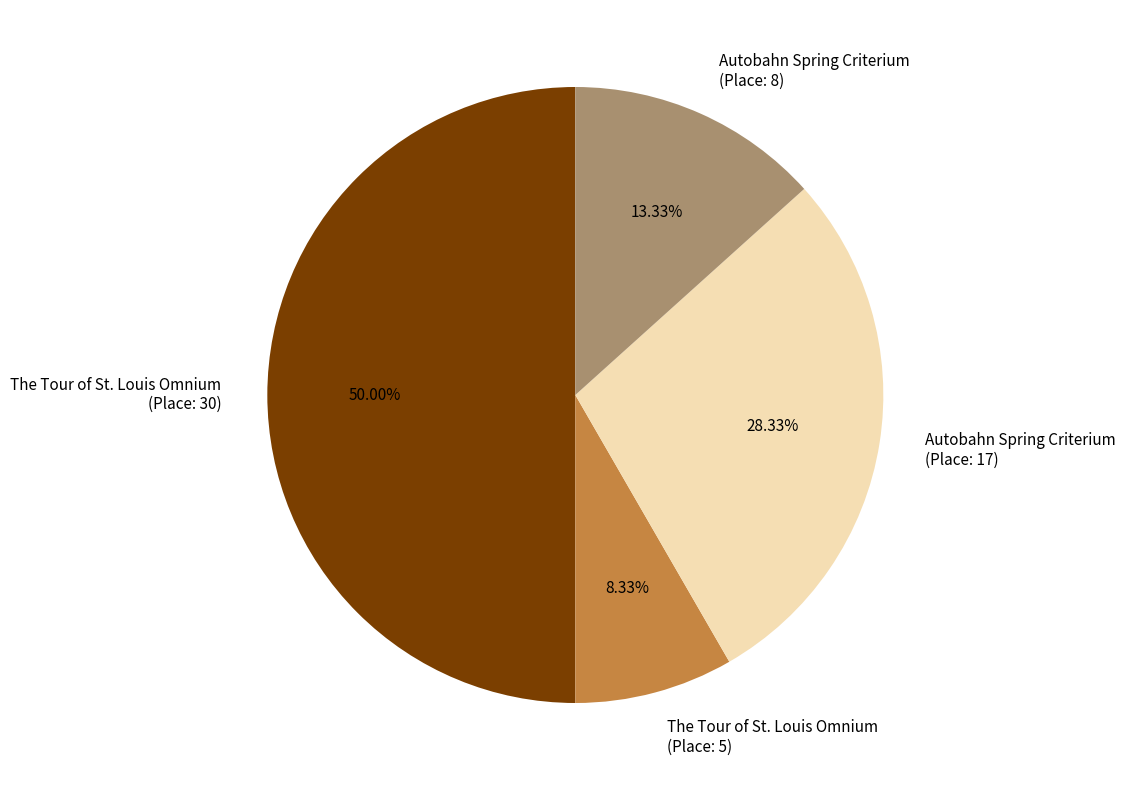

Which has a higher value, The Tour of St. Louis Omnium (Place: 5) or The Tour of St. Louis Omnium (Place: 30)?

The Tour of St. Louis Omnium (Place: 30)